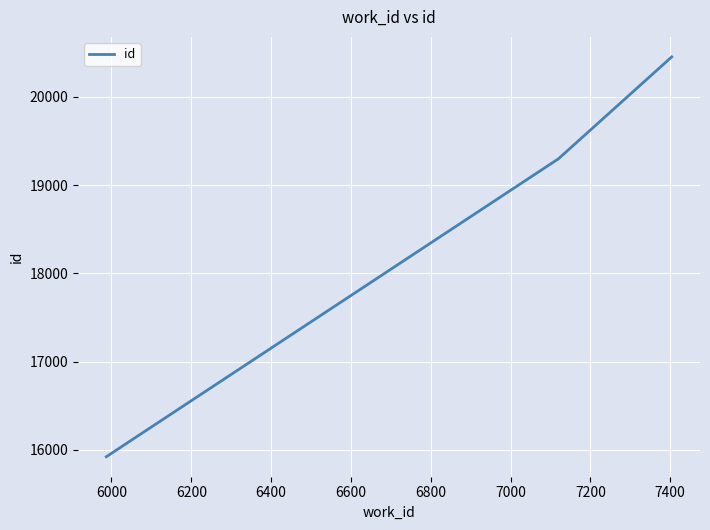

What is the maximum value shown in the chart?

20452